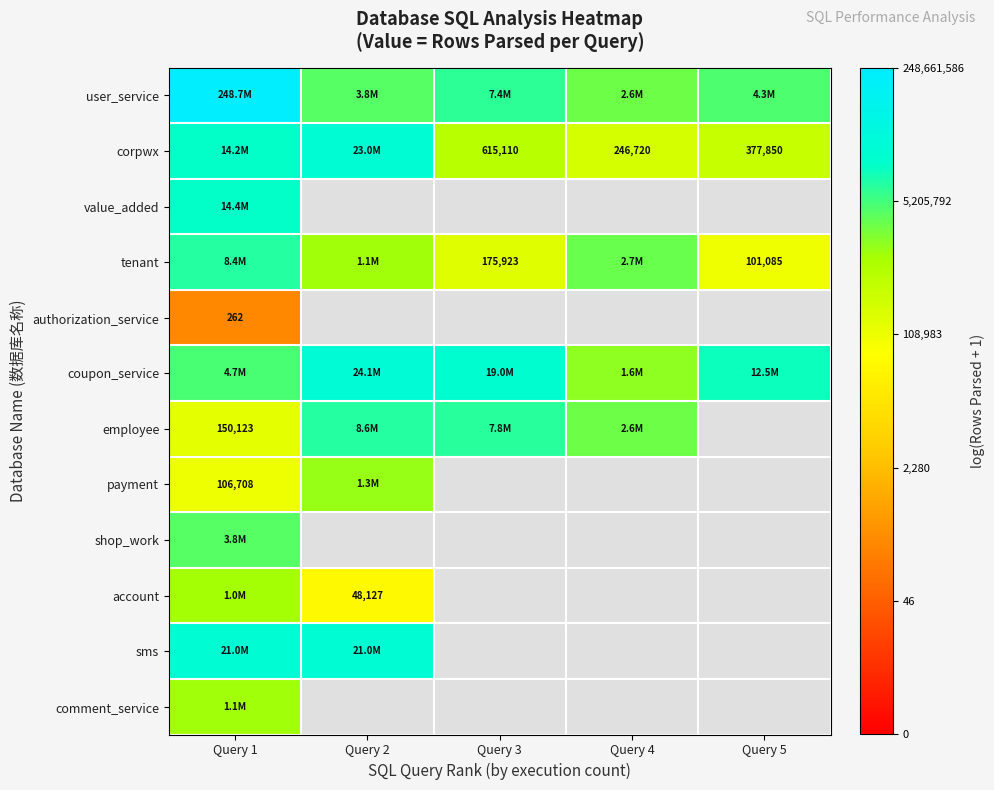

What is the maximum value shown in the chart?

19.3